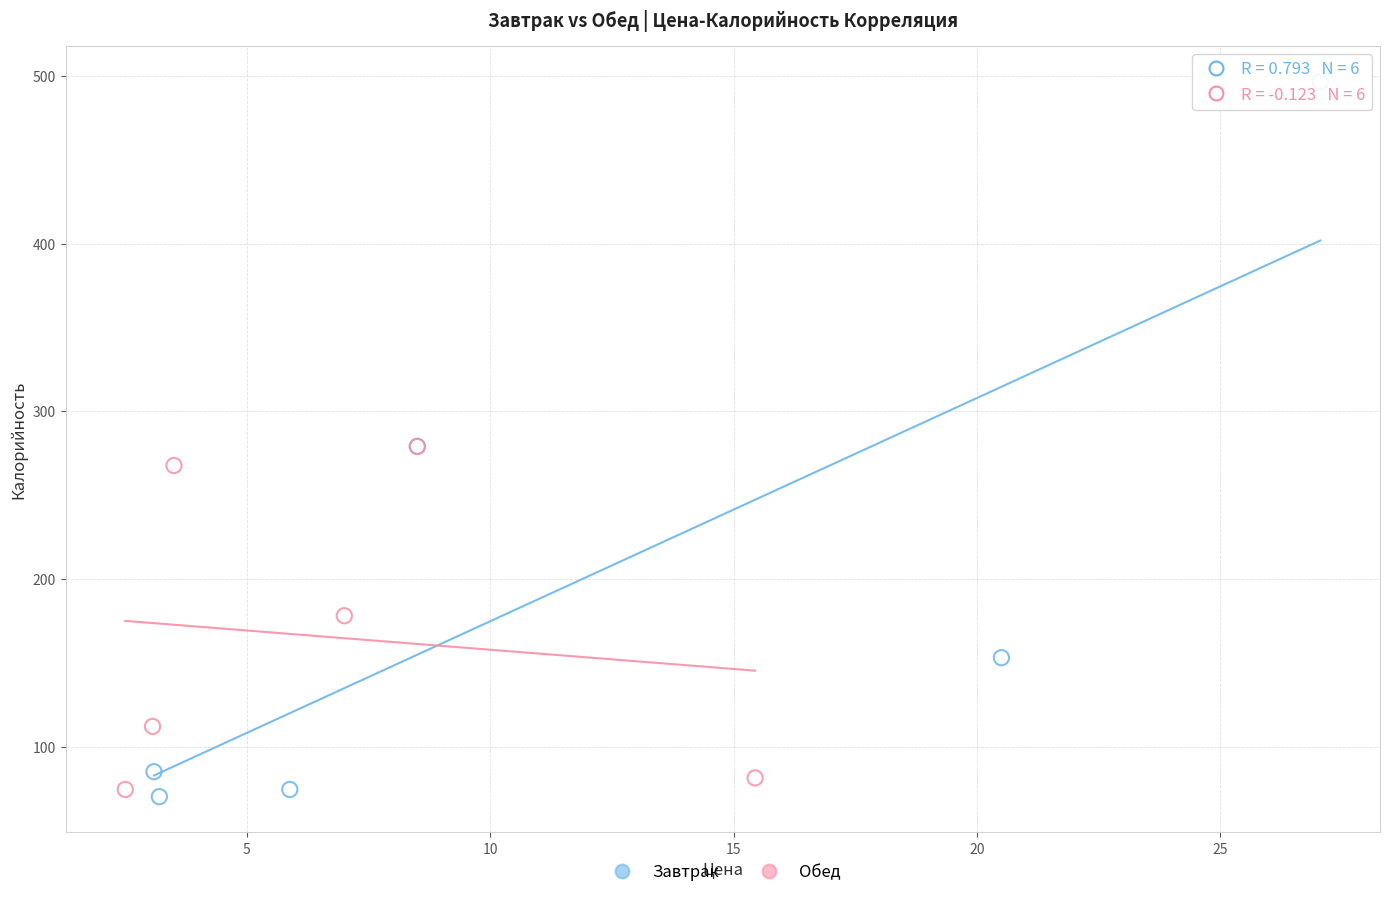

What are all the series names shown in the legend?

Завтрак, Обед